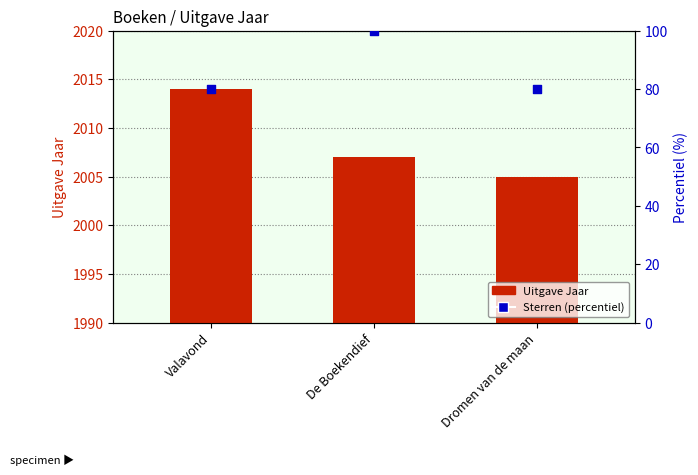

What is the total value across all series at Dromen van de maan?

2085